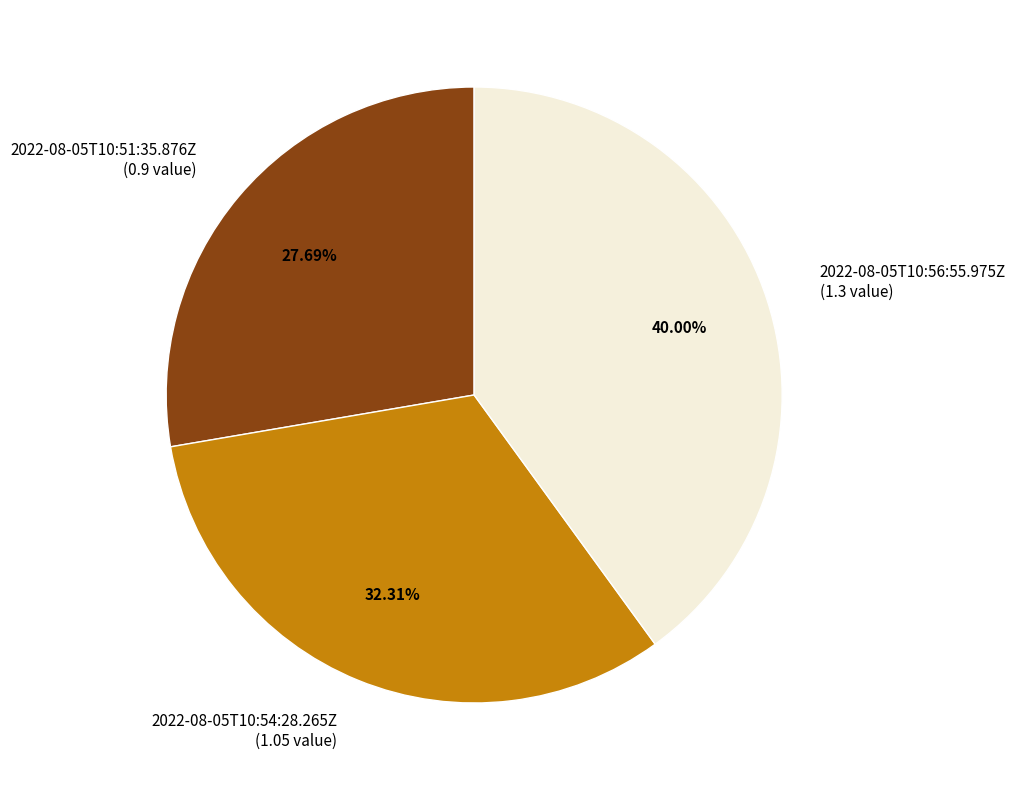

Does 2022-08-05T10:54:28.265Z account for over 50% of the chart?

No